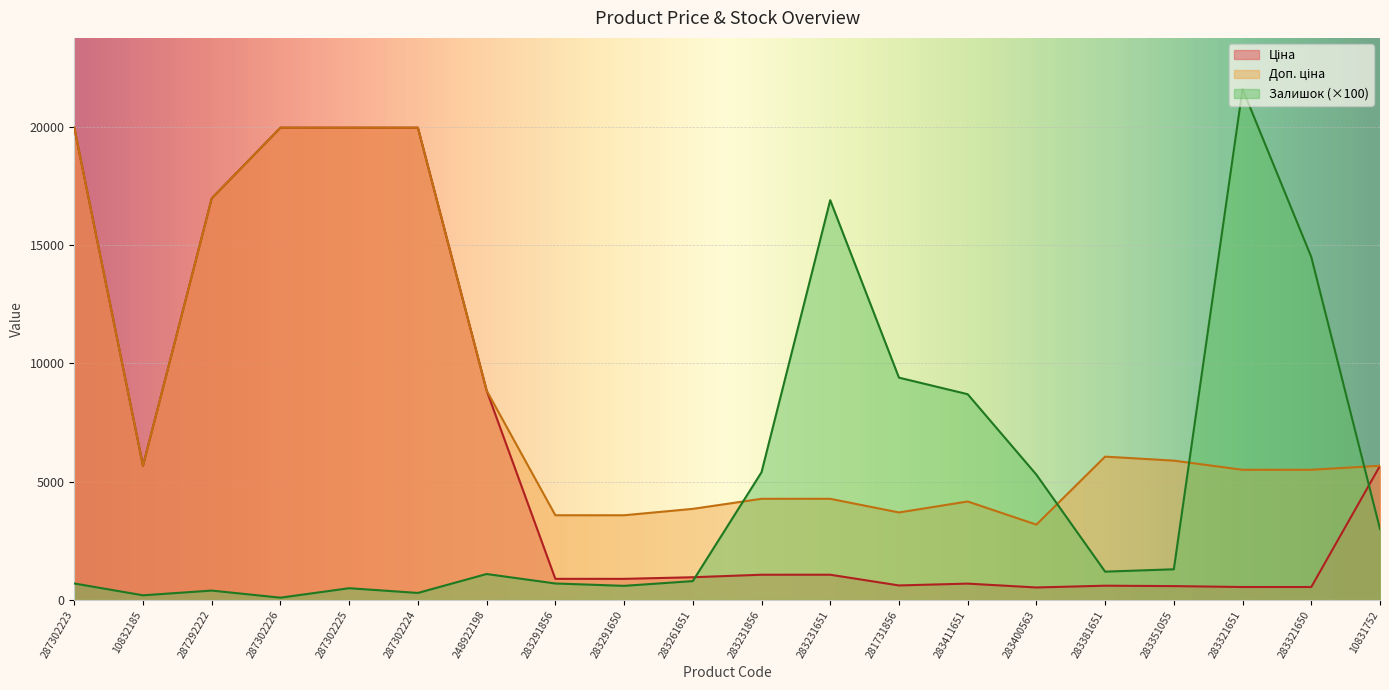

Which series ends up on top after the final intersection of Залишок and Доп. ціна?

Доп. ціна